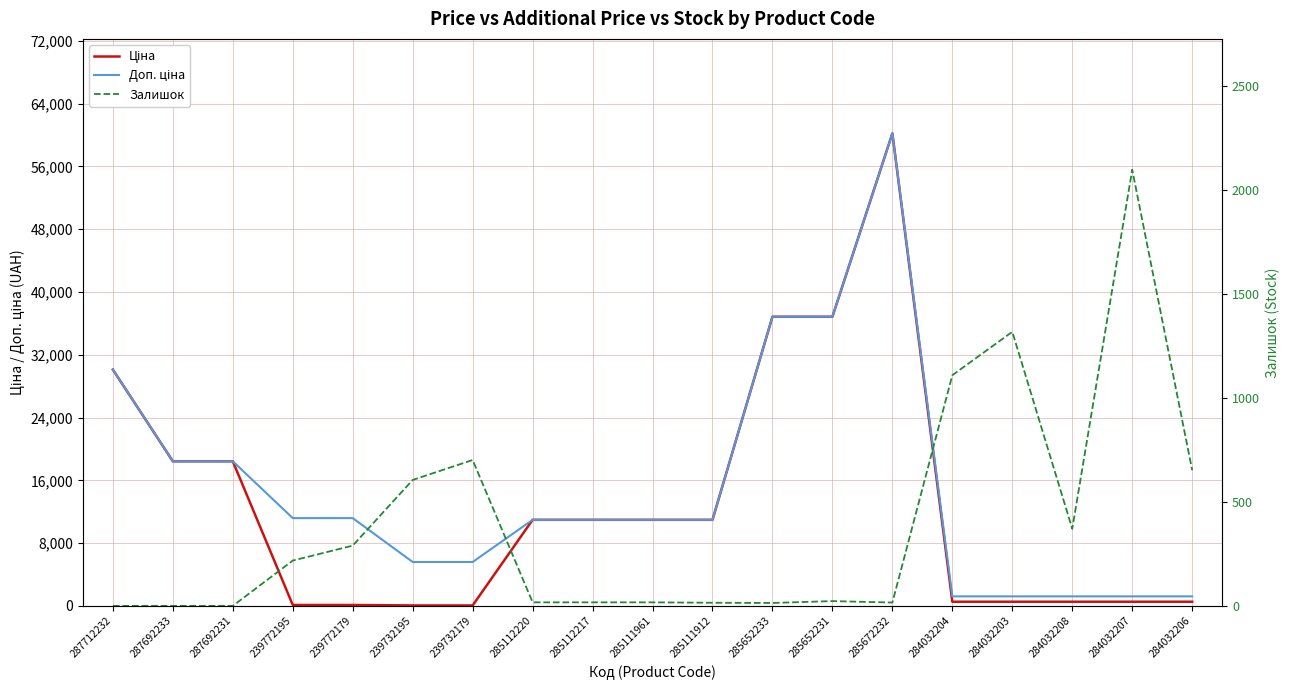

Which category has the highest value across all series?

285672232